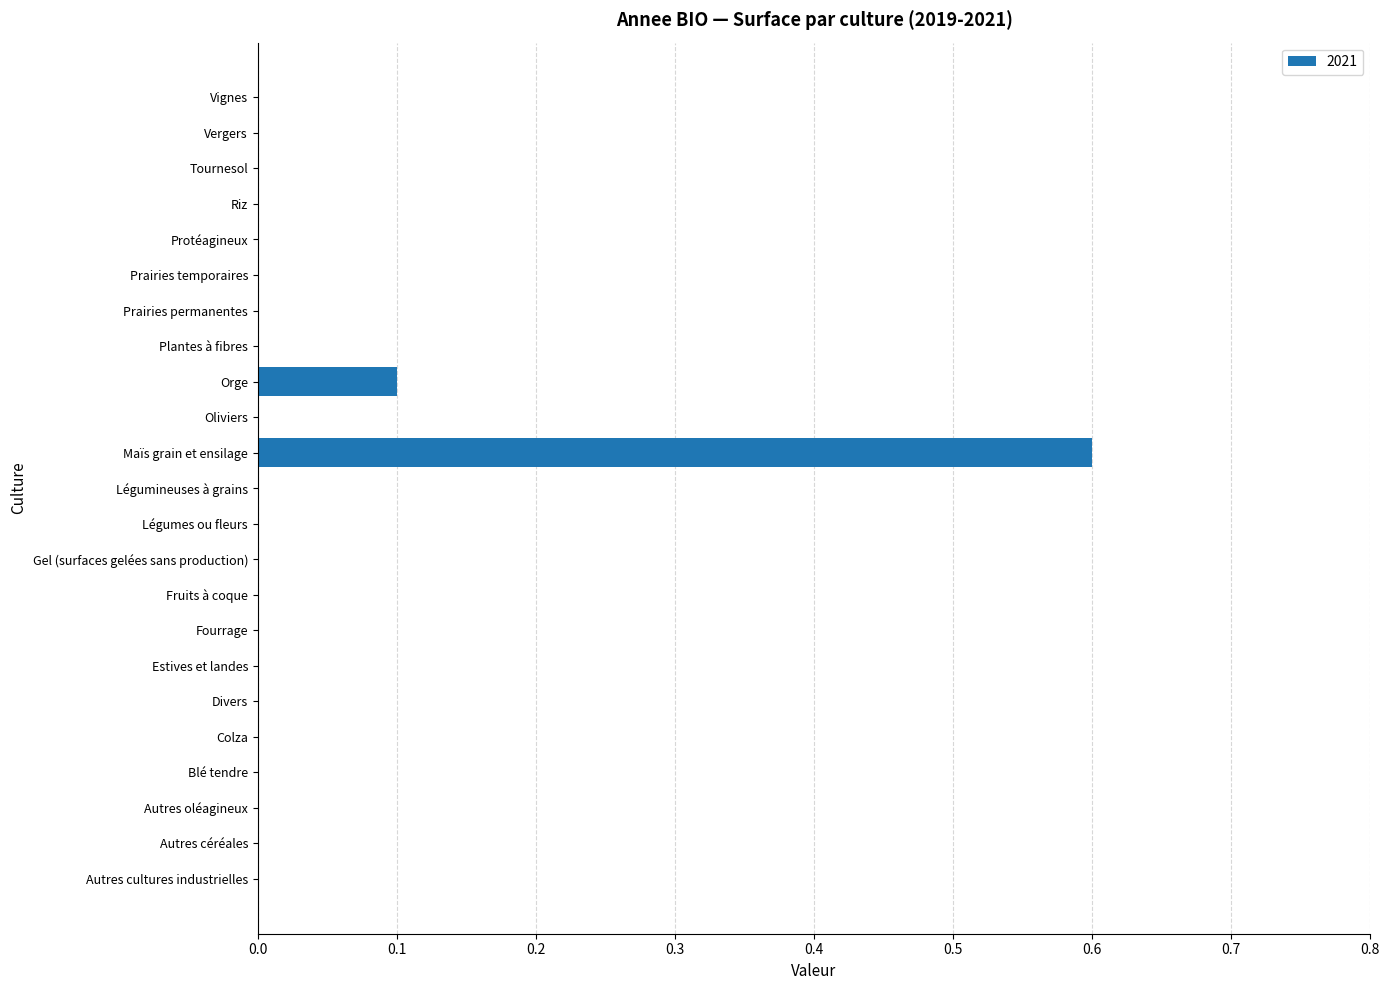

What is the greatest value displayed?

0.6